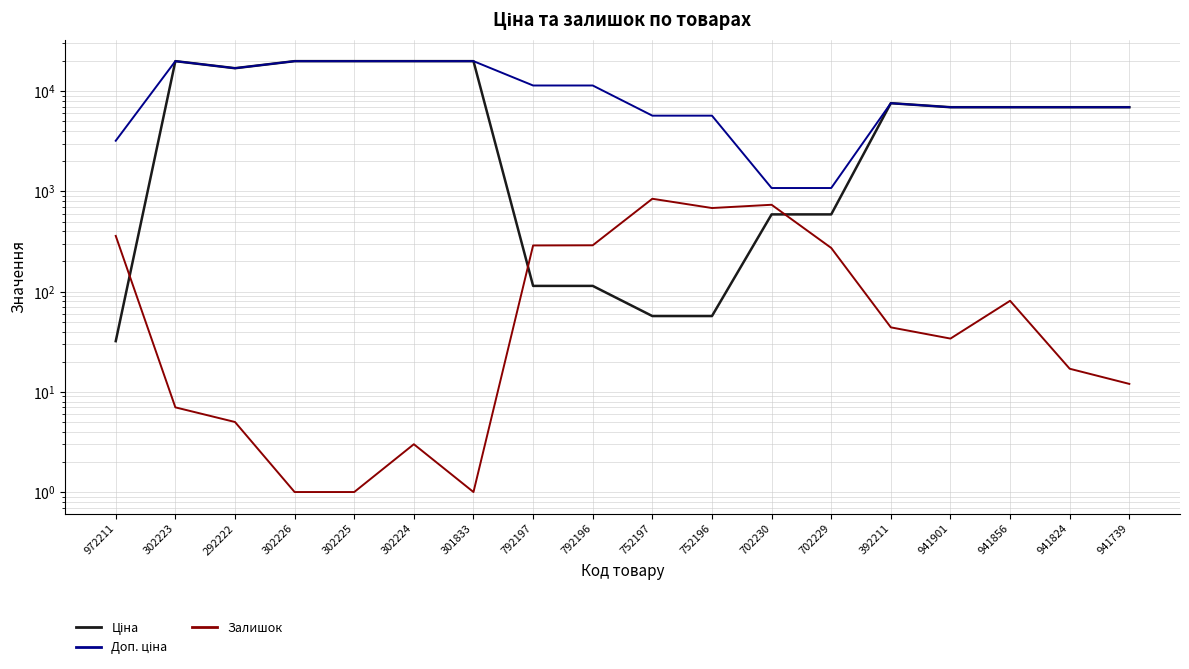

Rank the categories by Ціна value from lowest to highest.

972211, 752197, 752196, 792197, 792196, 702230, 702229, 941901, 941856, 941824, 941739, 392211, 292222, 302223, 302226, 302225, 302224, 301833